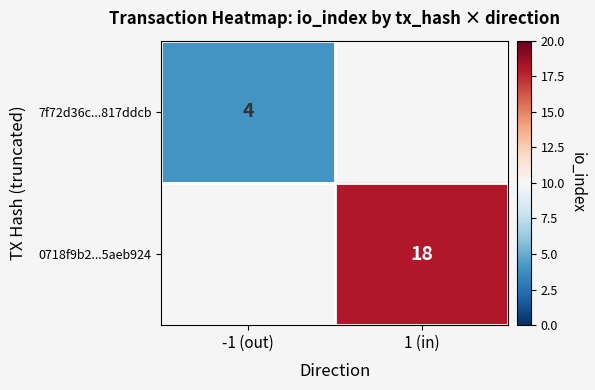

Is it true that 0718f9b2...5aeb924 equals 18 at 1 (in)?

True